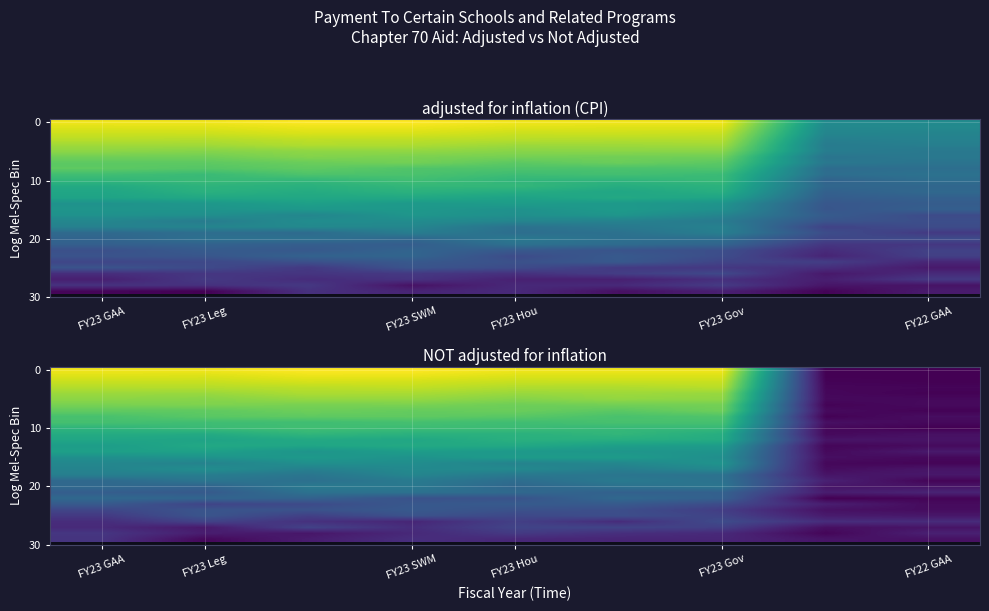

What is the maximum value shown in the chart?

1.0